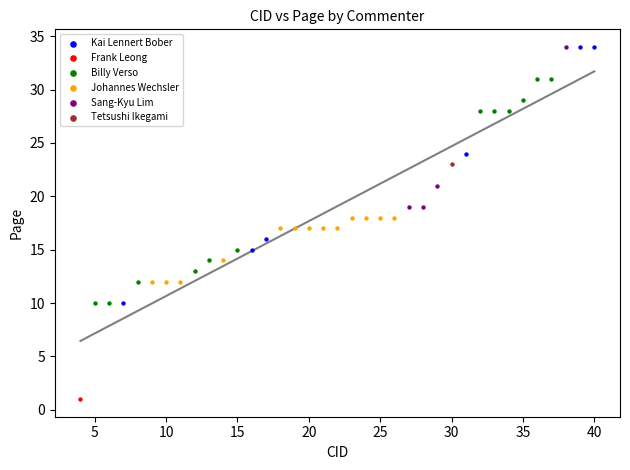

What are all the series names shown in the legend?

Kai Lennert Bober, Frank Leong, Billy Verso, Johannes Wechsler, Sang-Kyu Lim, Tetsushi Ikegami